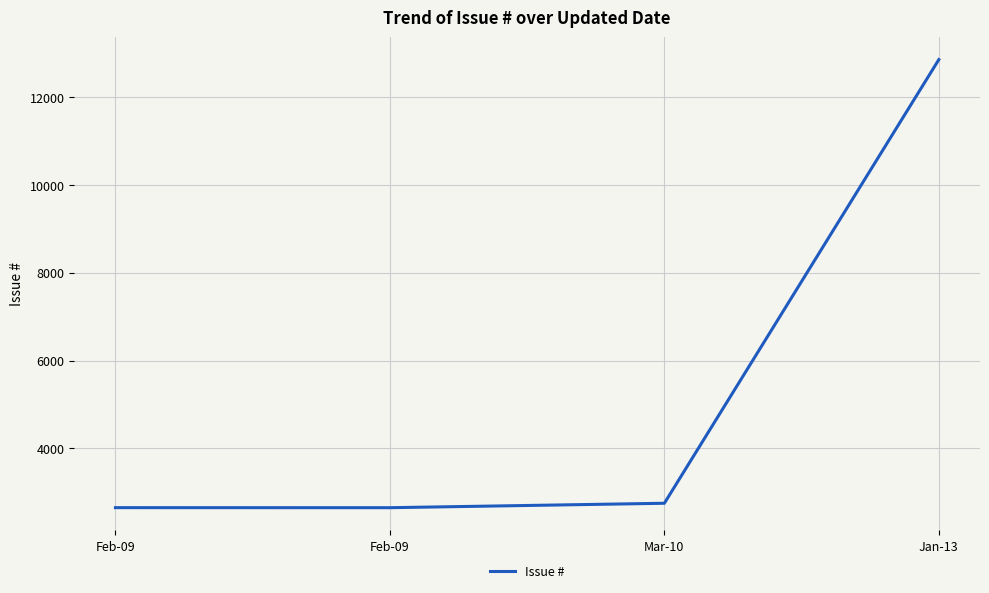

How many categories are shown in the chart?

4